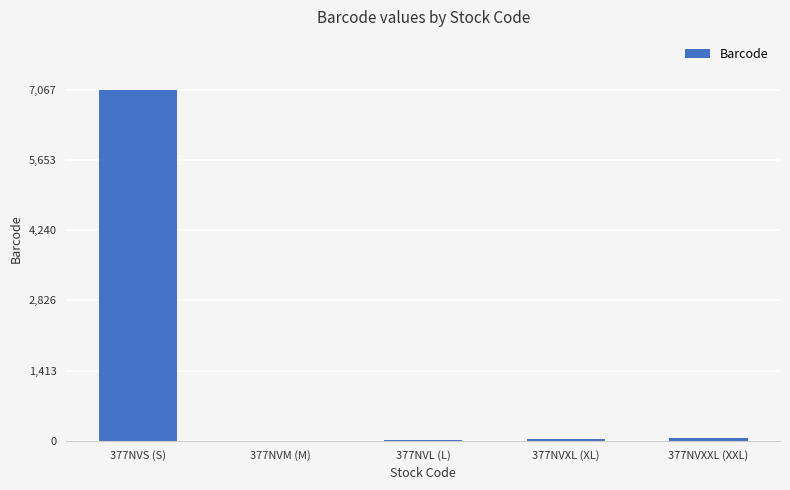

At which label is the value closest to 3533?

377NVXXL (XXL)